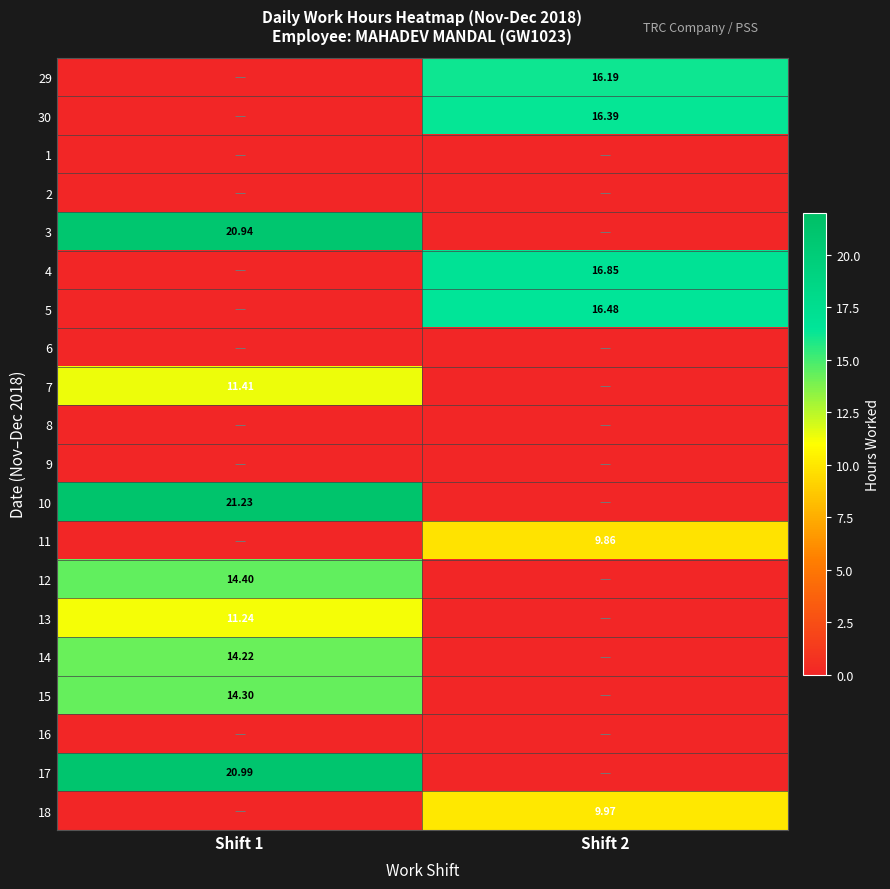

How many values in 5 are above zero?

1